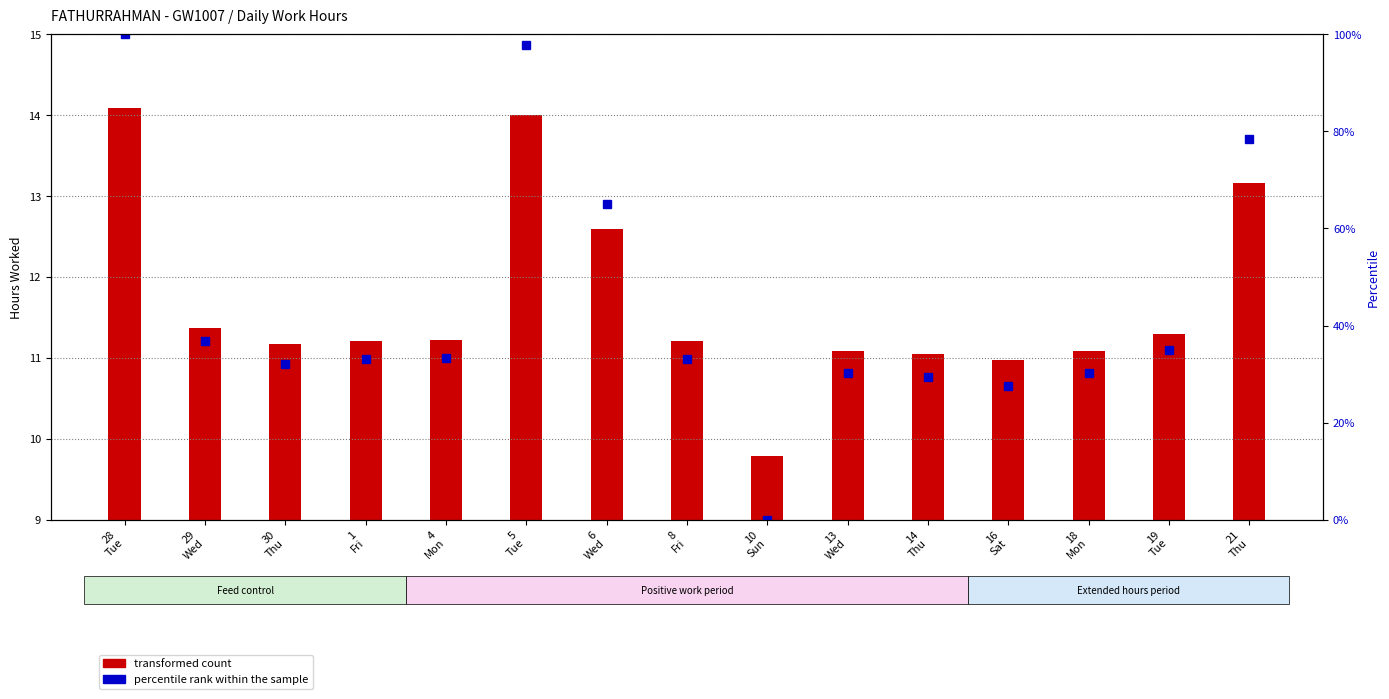

How many bars are there in each group?

2